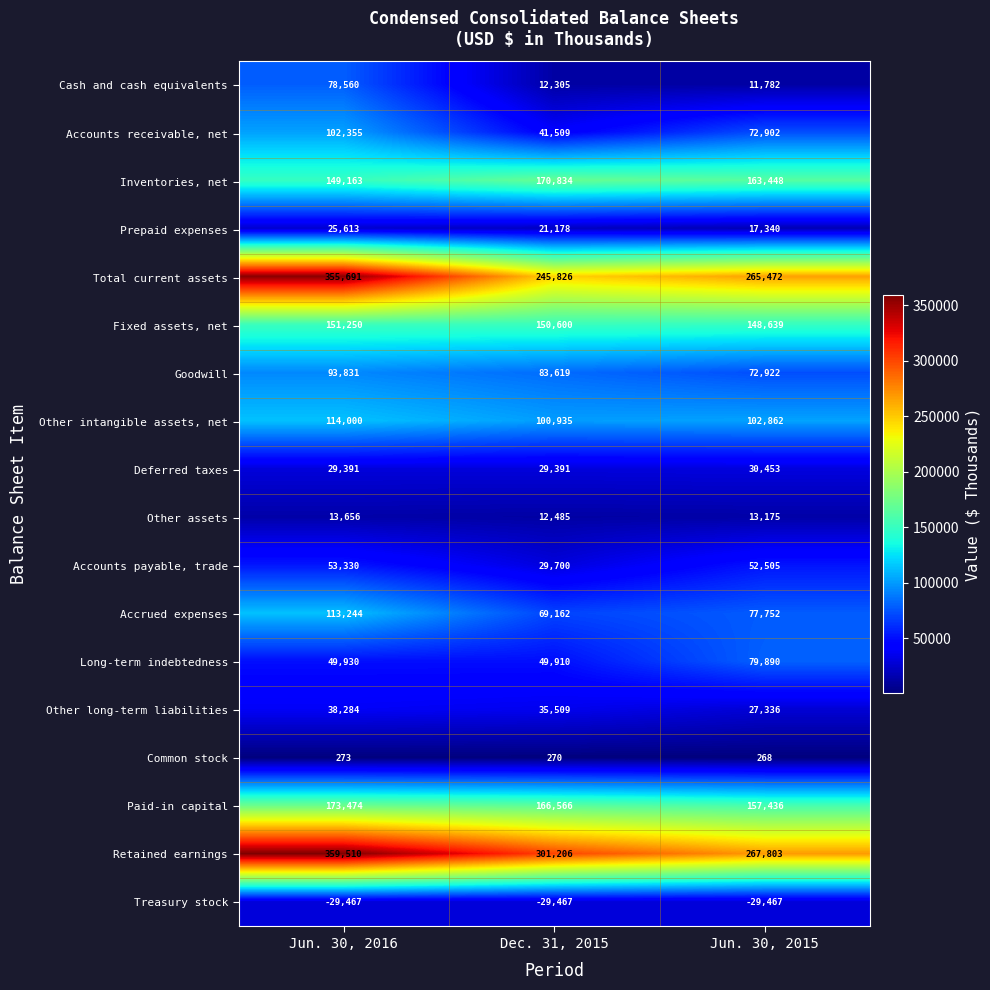

Which label corresponds to the largest value in the chart?

Jun. 30, 2016